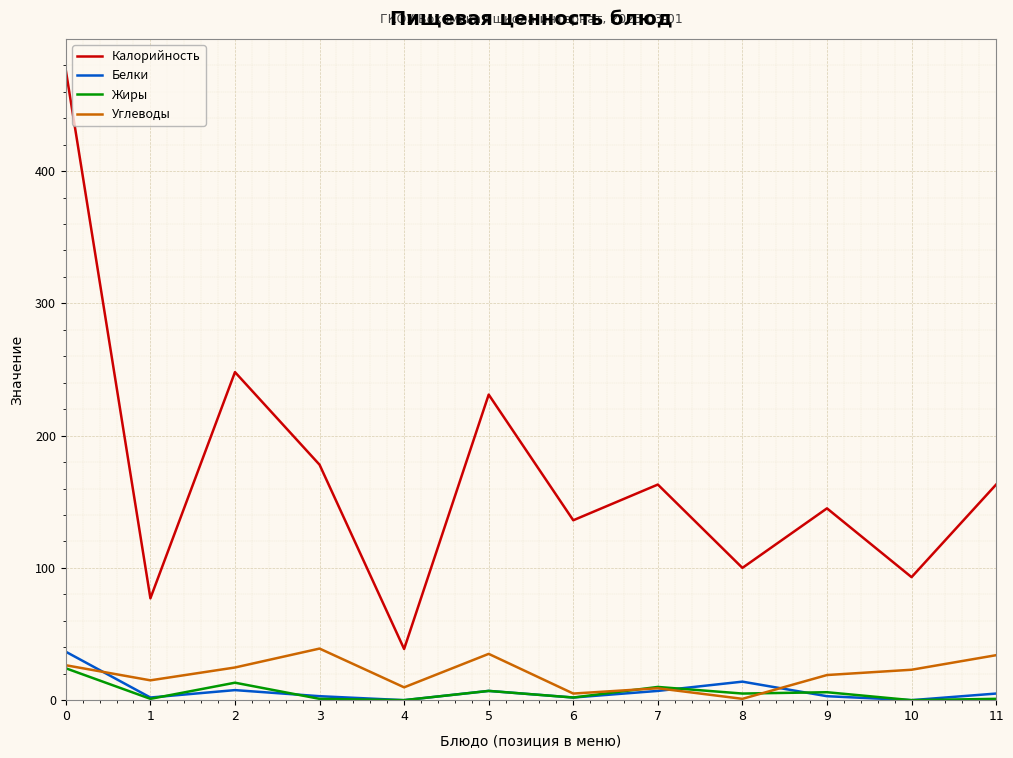

The value of Калорийность at 7 is 163.0. True or false?

True